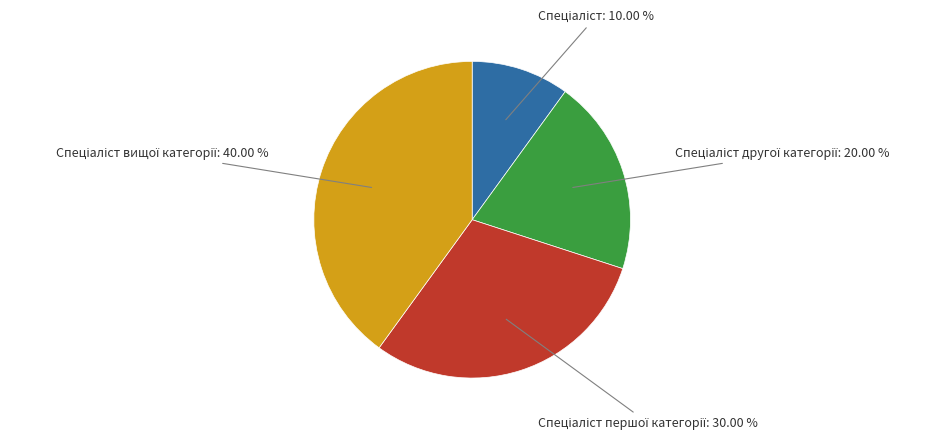

Is there a majority slice in this chart?

No